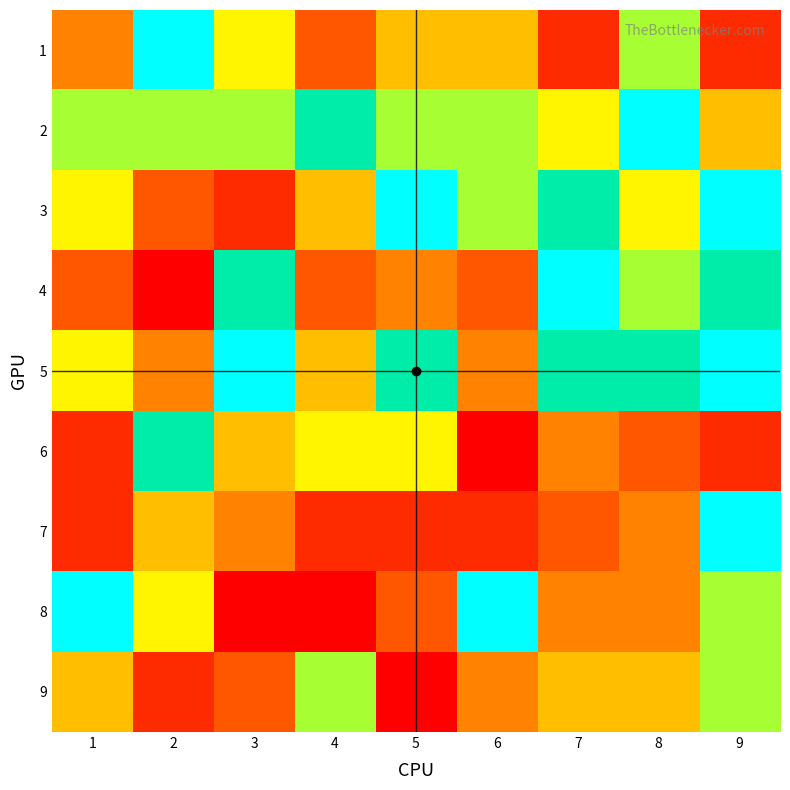

Between 6 and 9, which series saw the biggest shift?

7